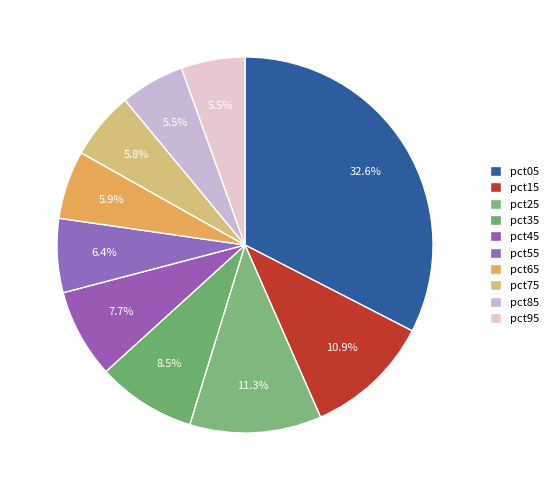

True or false: pct95 accounts for 5% of the total.

True